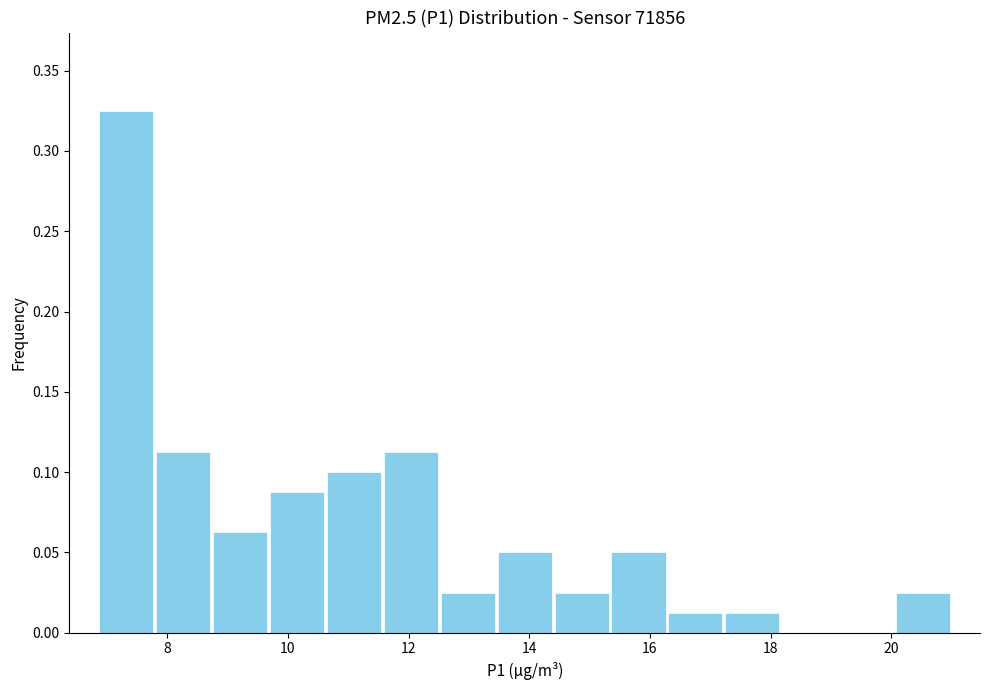

Reading left to right, transcribe this chart: for each bar, give the range it covers on the x-axis and its height. Neither the bar edges nor the heights are printed on the chart, so give them approximately, as read against the axes.

6.8 to 7.8: 0.325
7.8 to 8.8: 0.115
8.8 to 9.6: 0.065
9.6 to 10.6: 0.090
10.6 to 11.6: 0.100
11.6 to 12.6: 0.115
12.6 to 13.4: 0.025
13.4 to 14.4: 0.050
14.4 to 15.4: 0.025
15.4 to 16.2: 0.050
16.2 to 17.2: 0.015
17.2 to 18.2: 0.015
18.2 to 19.2: 0
19.2 to 20.0: 0
20.0 to 21.0: 0.025